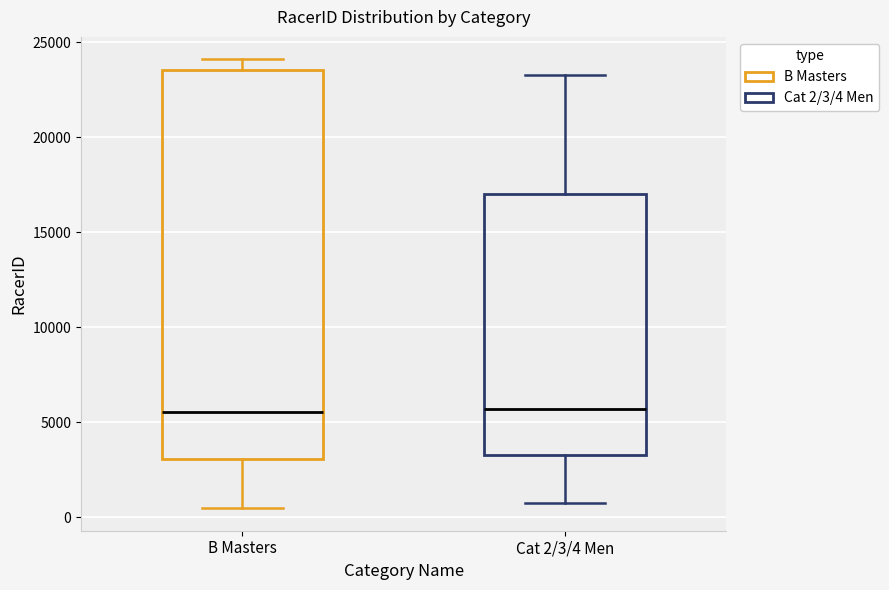

Reading left to right, transcribe this box plot: for each box, give where its median line is, the range the box spans, and where its two whiskers end, as read against the y-axis. The values are not printed on the chart, so give them approximately, as read against the axis.

B Masters: median 5500, box 3000 to 23500, whiskers 500 to 24000
Cat 2/3/4 Men: median 5500, box 3500 to 17000, whiskers 500 to 23500